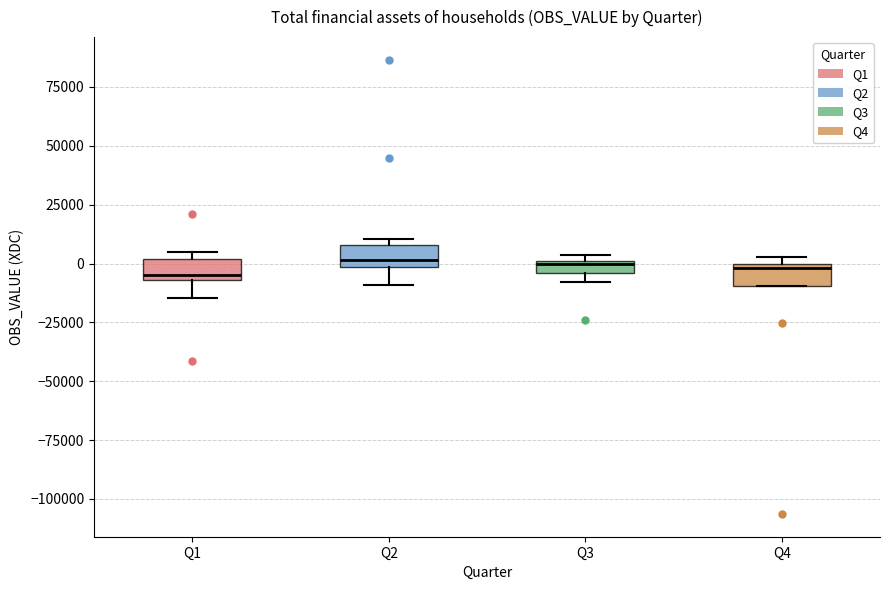

Where is the lower edge of the box for Q4 on the y-axis? The values are not printed on the chart, so give them approximately, as read against the axis.

-10000